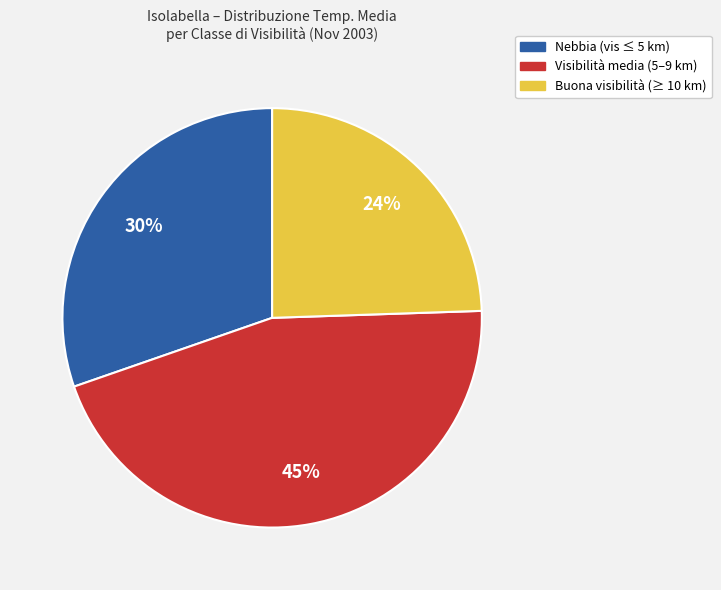

Is the sum of Visibilità media (5–9 km) and Buona visibilità (≥ 10 km) greater than half?

Yes